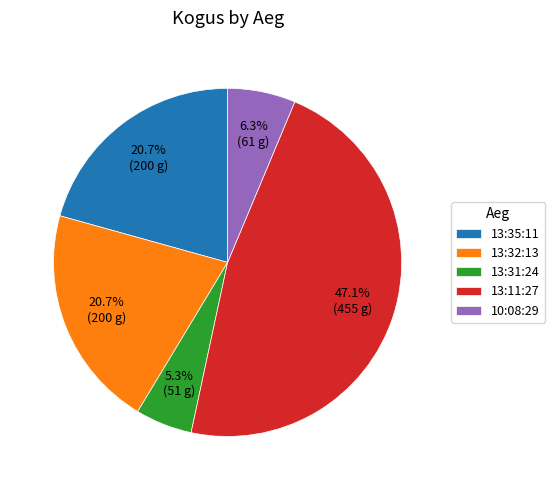

Does any single category account for the majority?

No